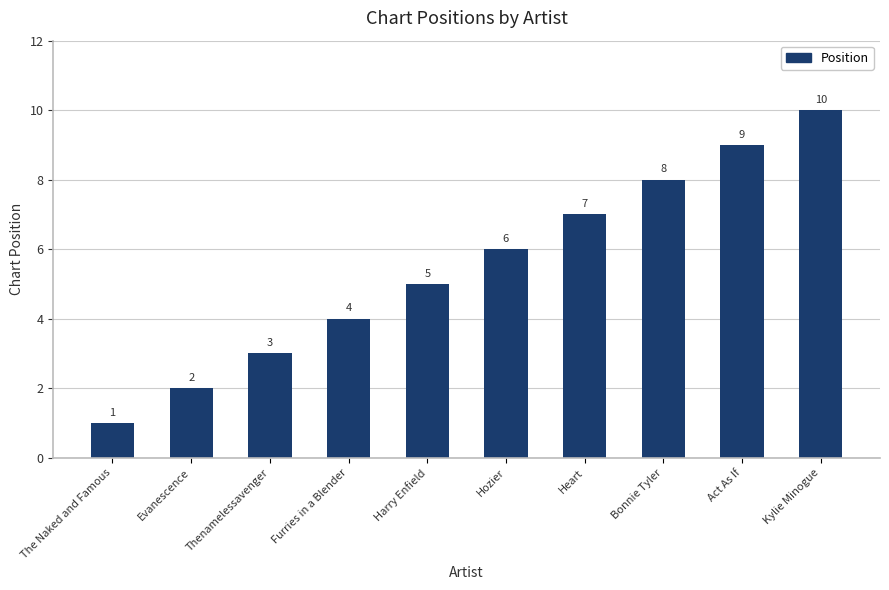

Reading right to left, extract all data points from this chart.

10	9	8	7	6	5	4	3	2	1